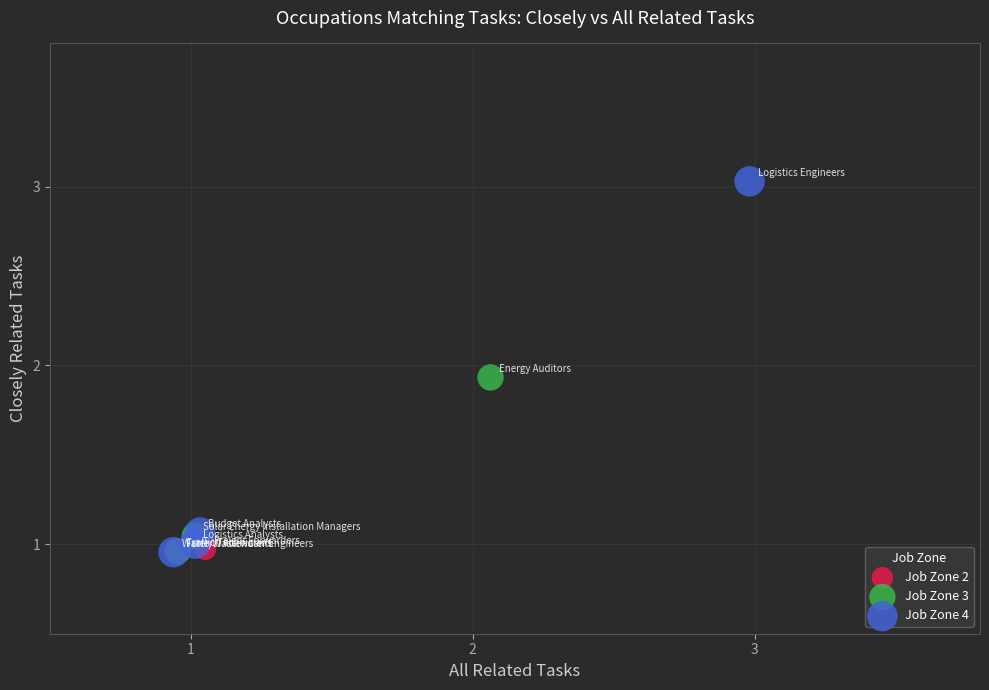

Which series contains the highest Y value?

Job Zone 4